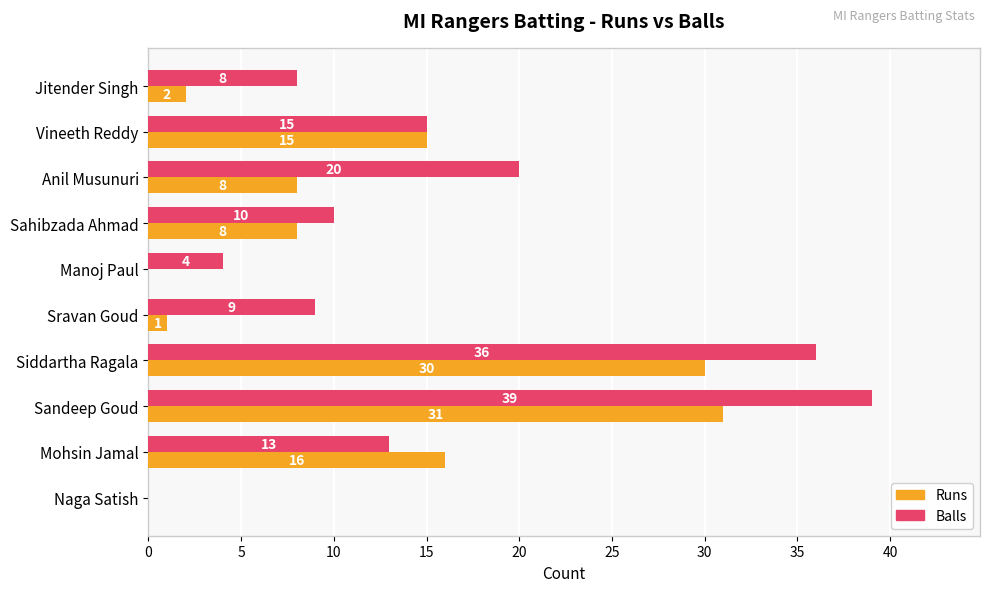

What is the total value across all series at Sahibzada Ahmad?

18